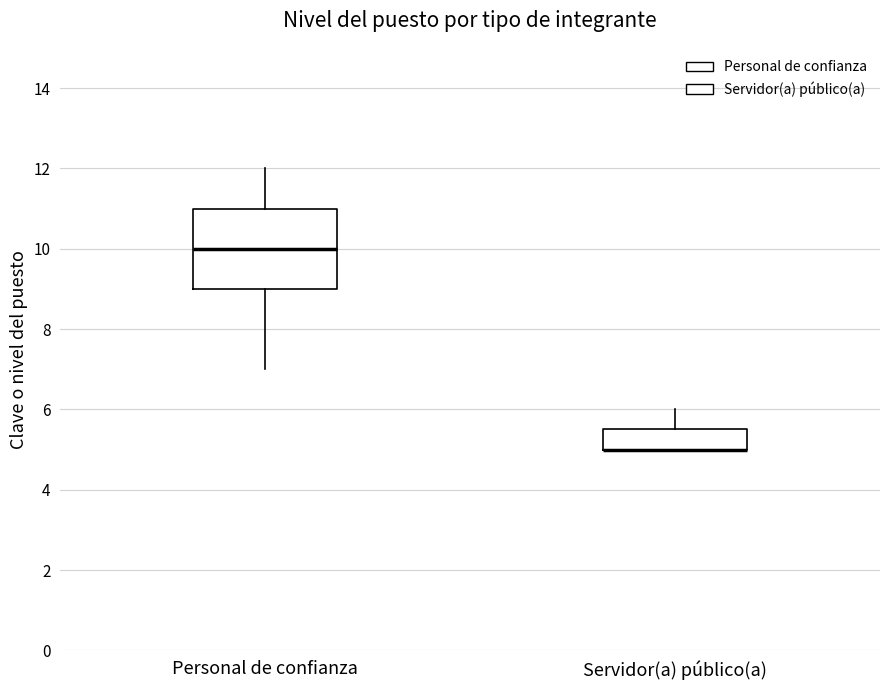

Where does the upper whisker of the box for Servidor(a) público(a) end on the y-axis? The values are not printed on the chart, so give them approximately, as read against the axis.

6.0